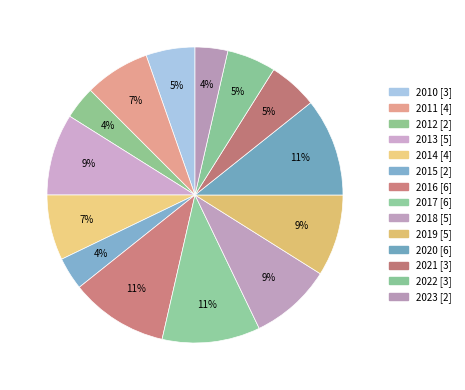

Count the number of slices in the pie.

14